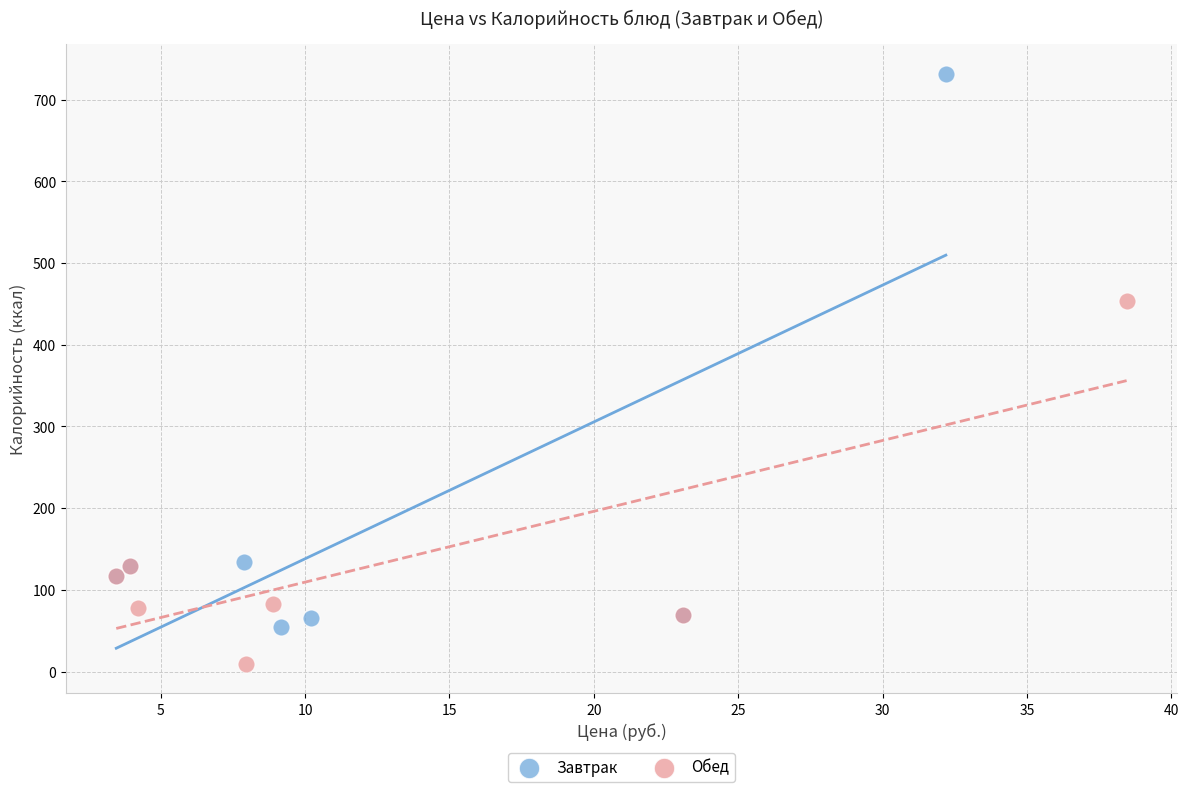

What are all the series names shown in the legend?

Завтрак, Обед